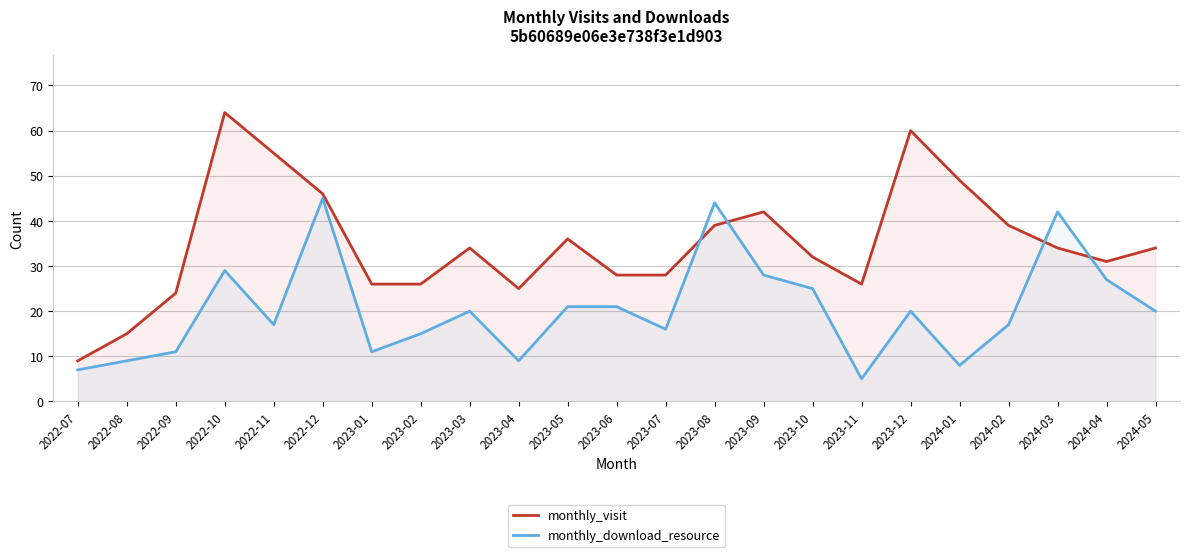

What is the average value of the monthly_visit series?

35